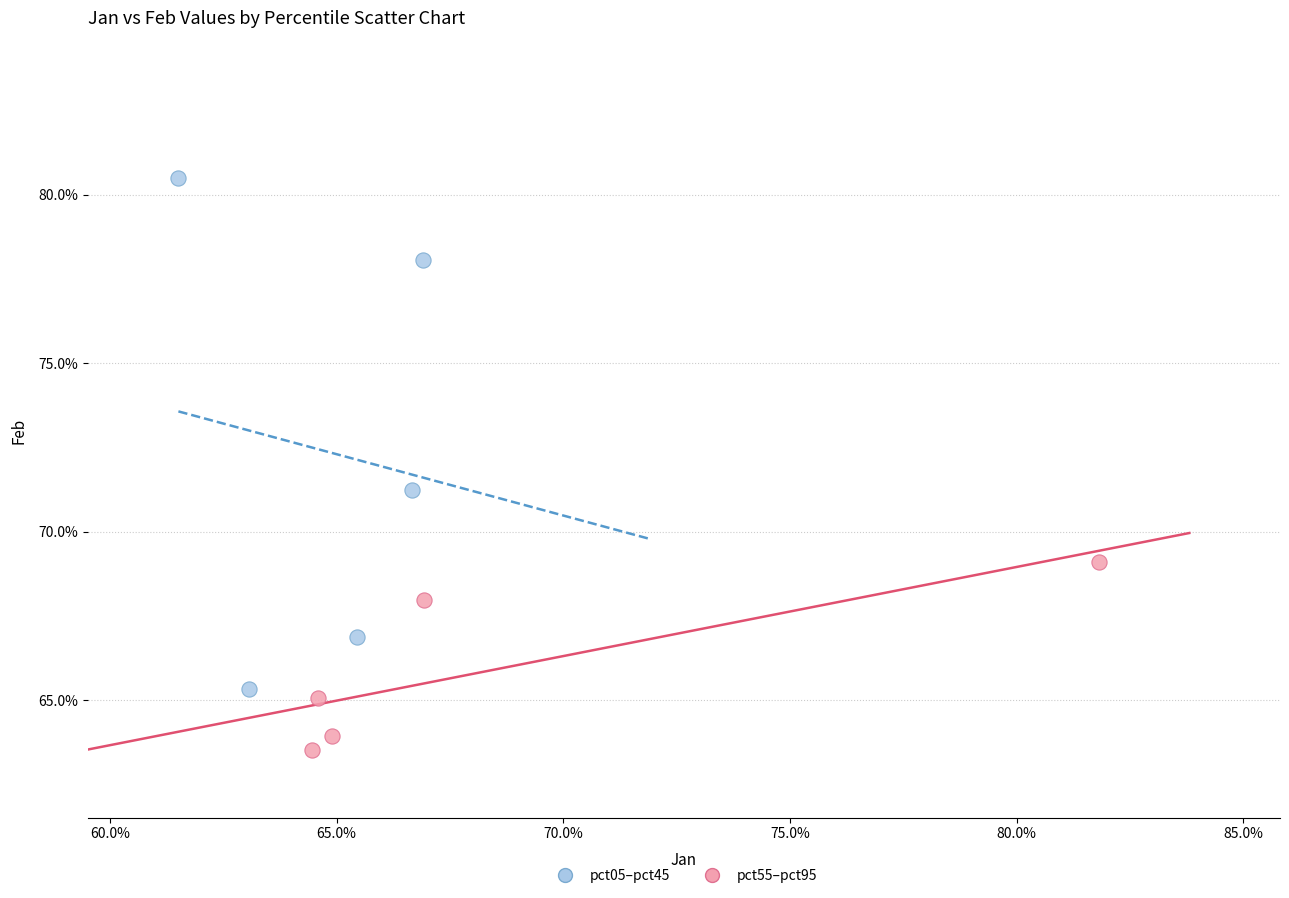

Which series has the largest Y range (max minus min)?

pct05–pct45